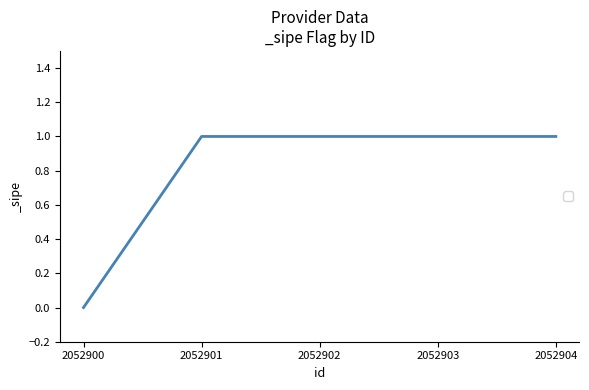

Approximately how many times larger is the value at 2052904 compared to 2052901?

1.0